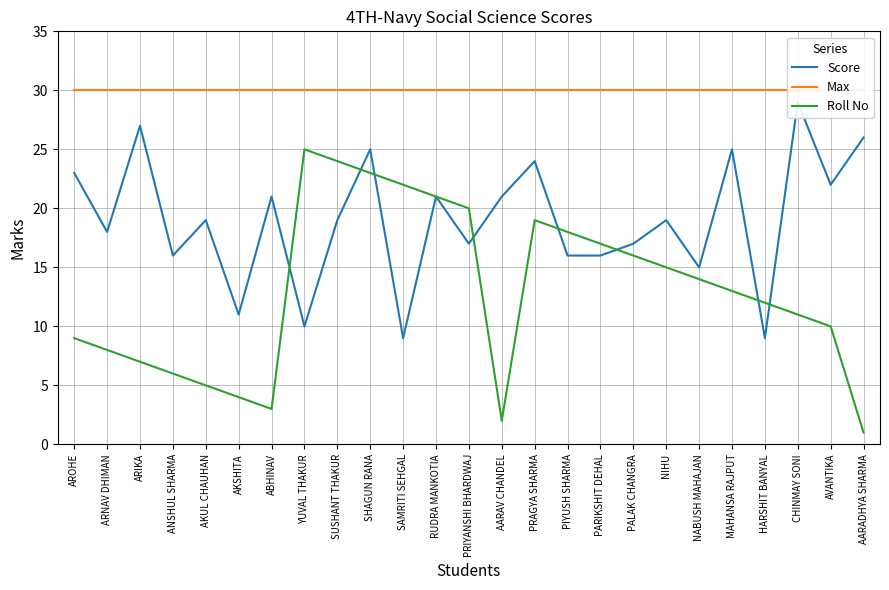

Which series changed the most between AKUL CHAUHAN and ABHINAV?

Score